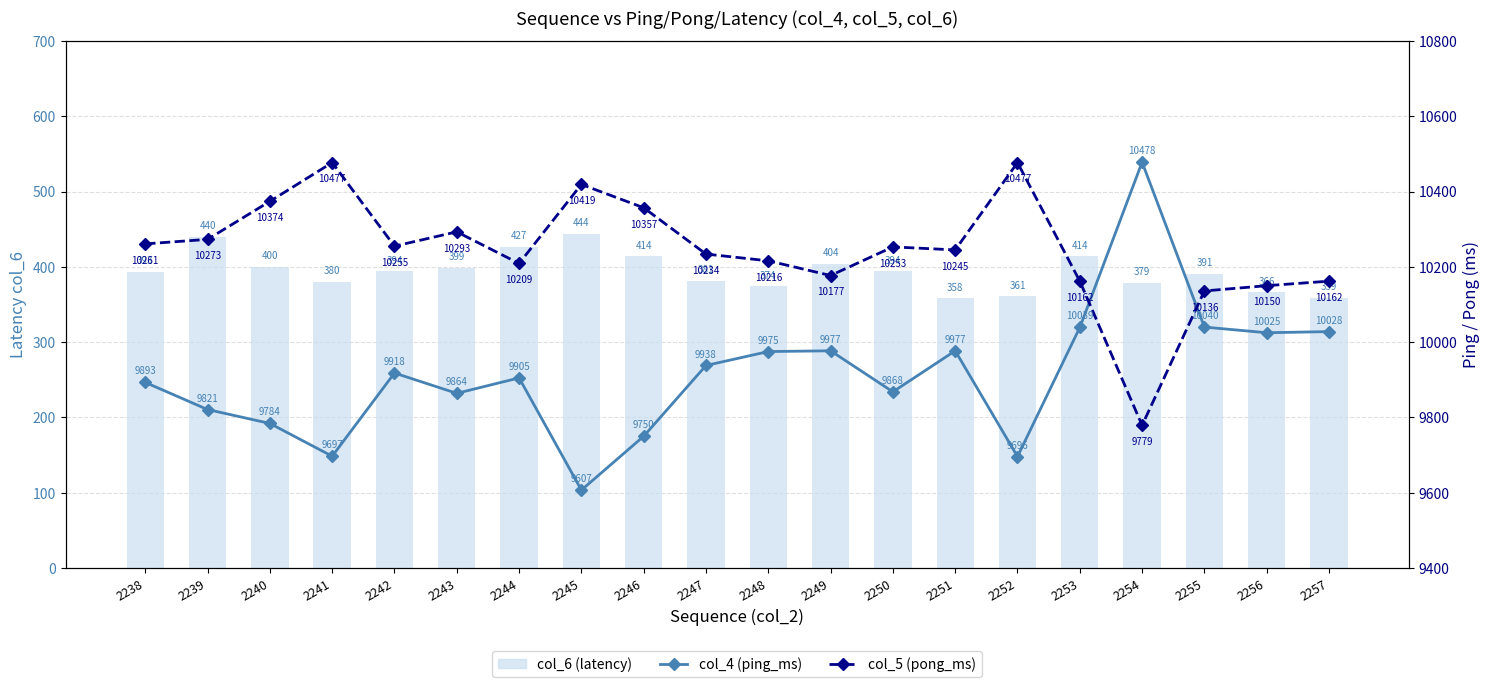

What is the average value of the col_4 (ping_ms) series?

9914